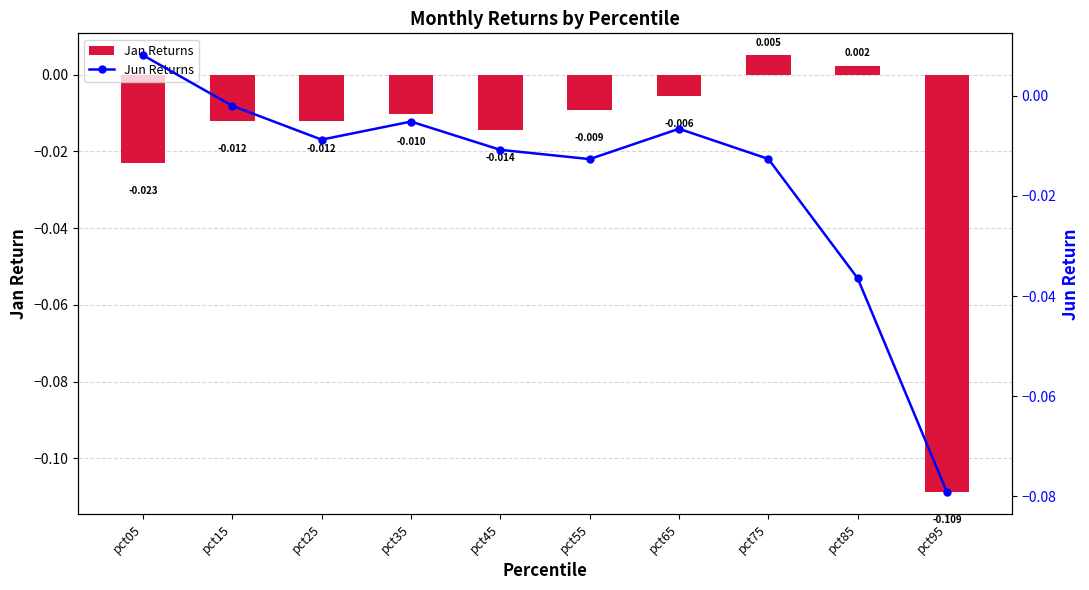

True or false: Jan Returns has a value of 0.0 at pct75.

True